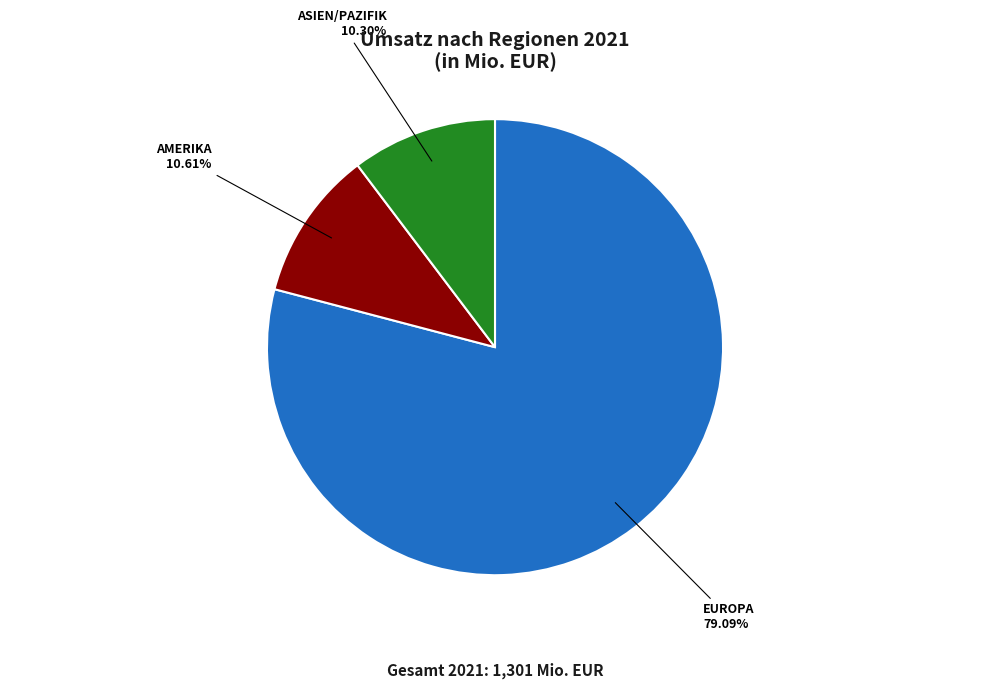

Is there any slice that represents more than half of the pie?

Yes